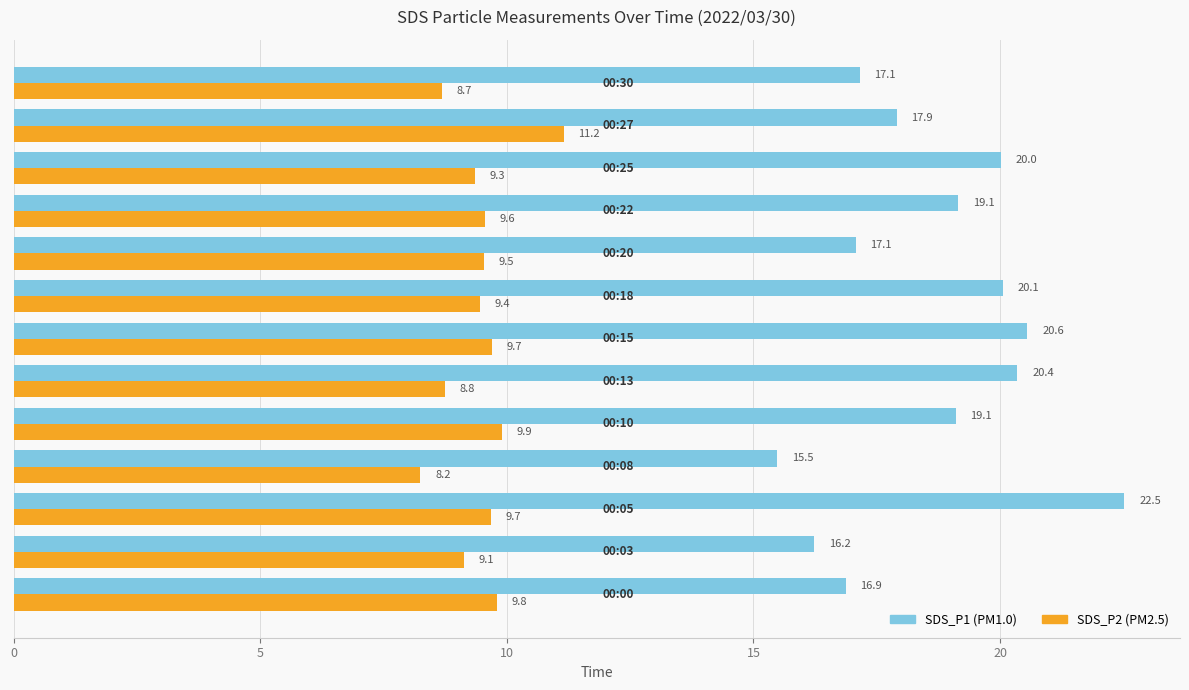

What is the greatest value displayed?

22.5